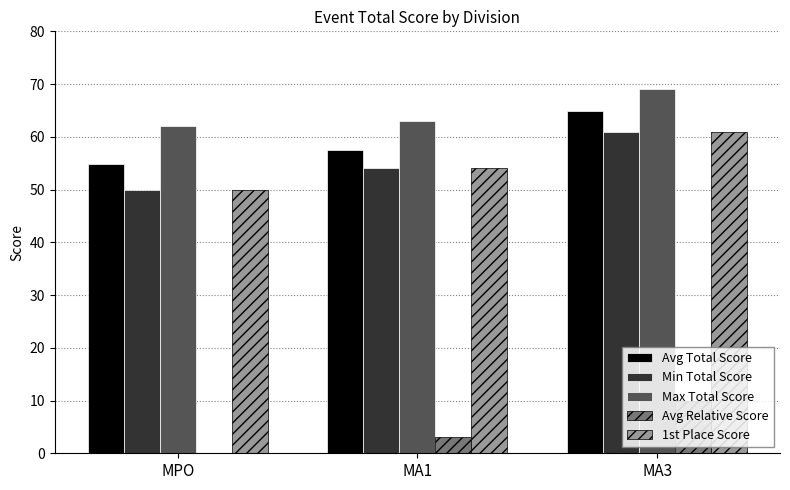

What is the lowest value of the 1st Place Score series?

50.0